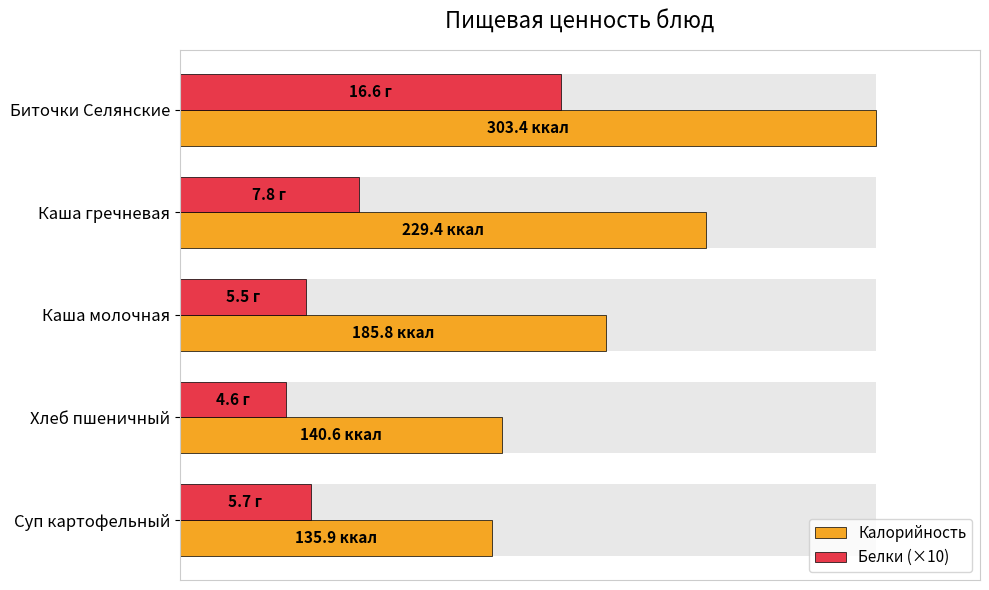

Reading right to left, transcribe all the data shown in this chart.

Калорийность: 135.9	140.6	185.8	229.4	303.4
Белки (×10): 57.0	46.0	55.0	78.0	166.0